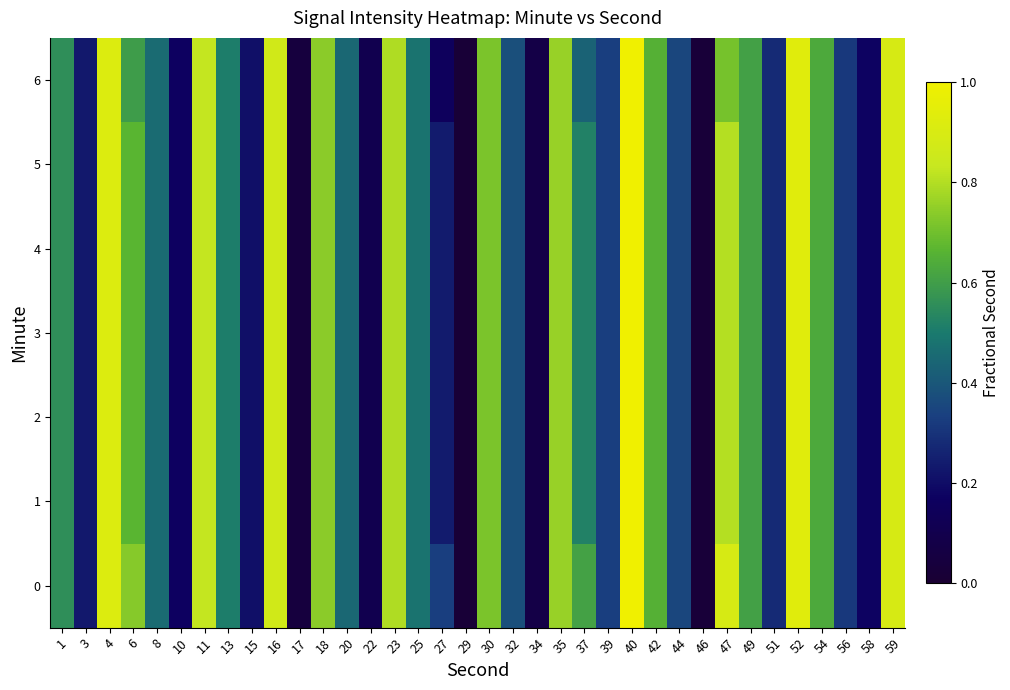

At how many categories does at least one series exceed 0?

36